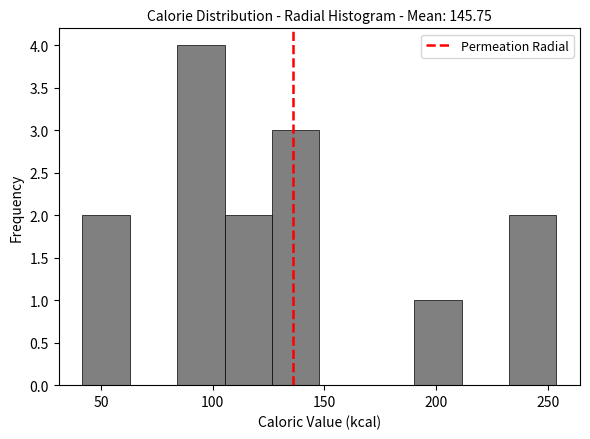

Which range on the x-axis has the tallest bar?

85 to 105